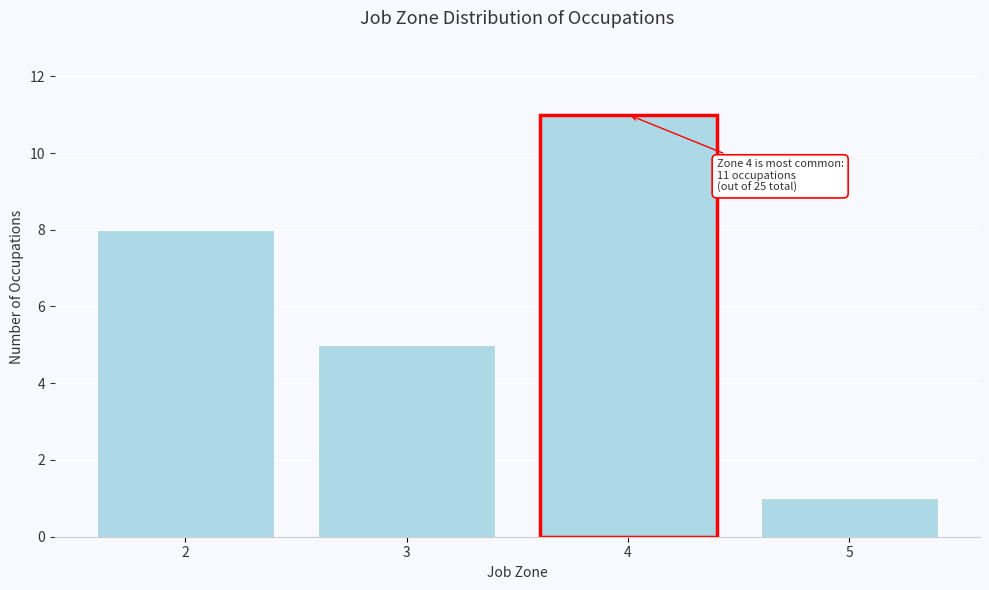

Reading left to right, extract all data points from this chart.

2=8	3=5	4=11	5=1